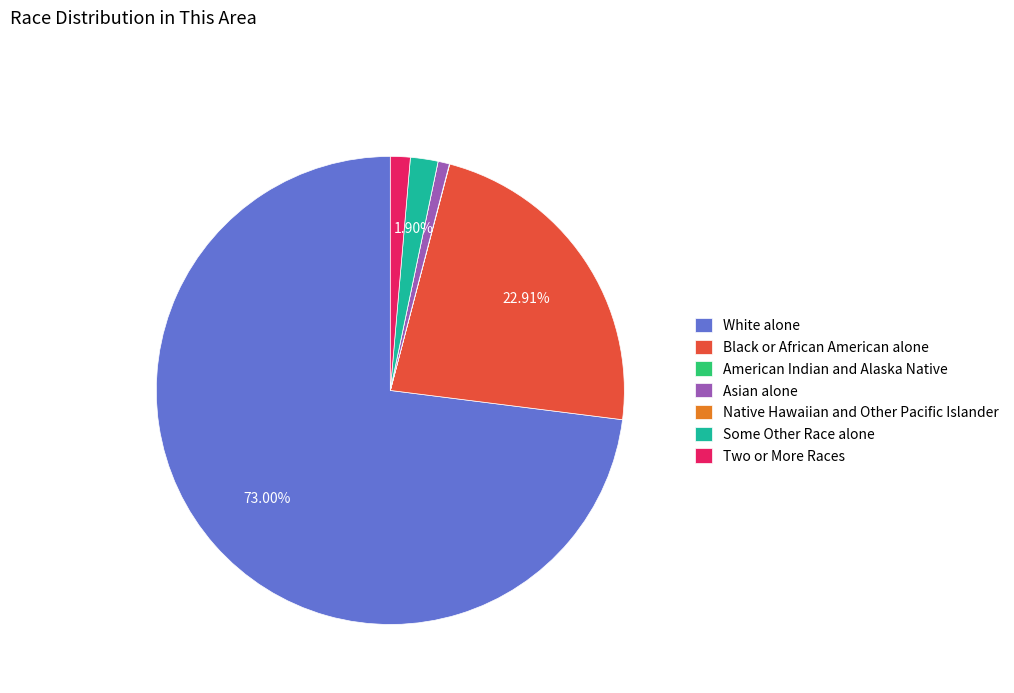

Which slice represents more than half of the pie?

White alone